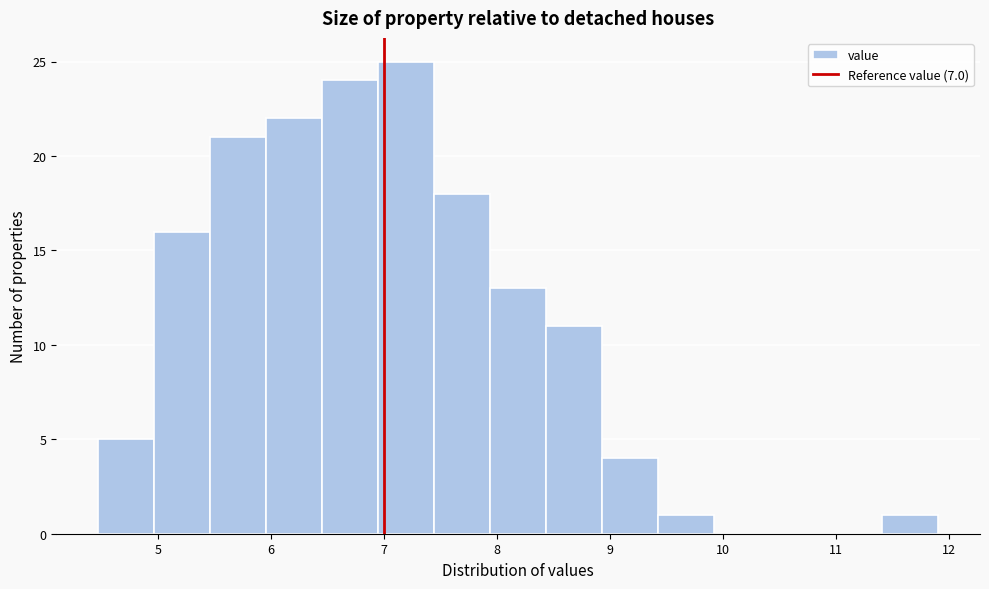

Over which range of the x-axis is the bar tallest?

6.9 to 7.4